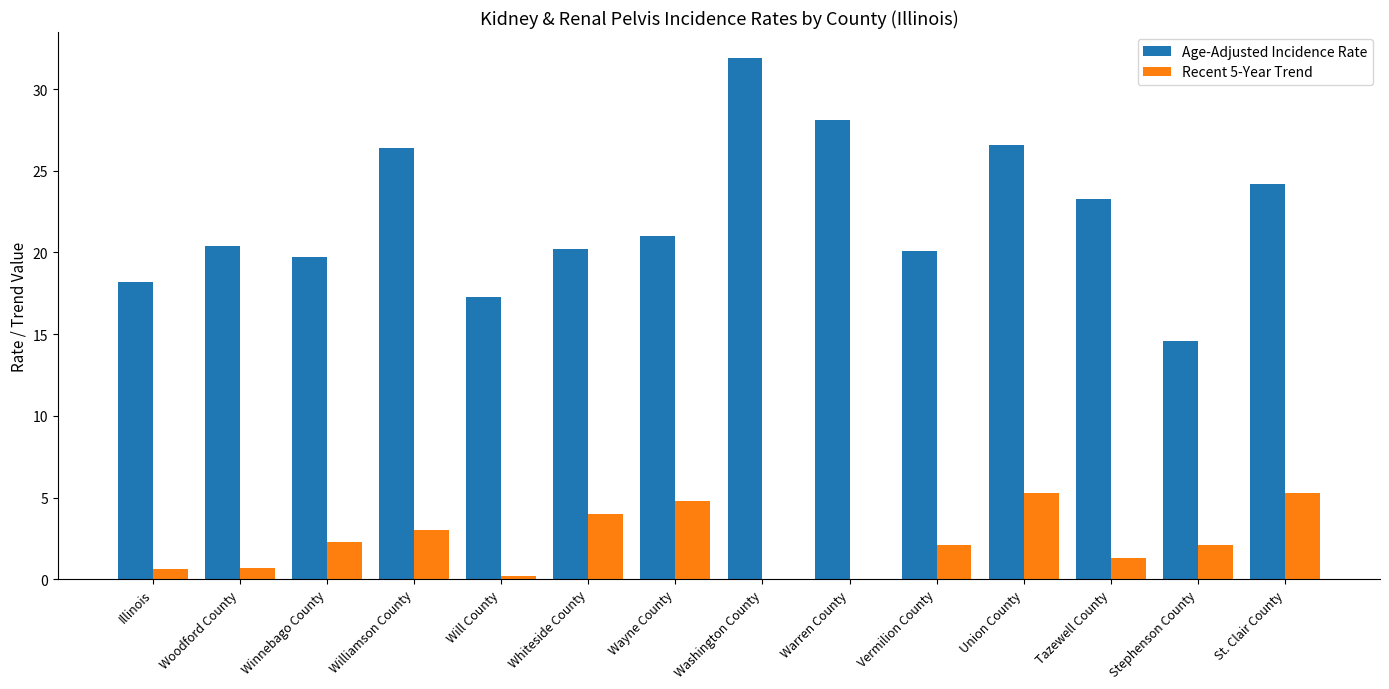

The Recent 5-Year Trend series shows 0.7 at Woodford County. True or false?

True